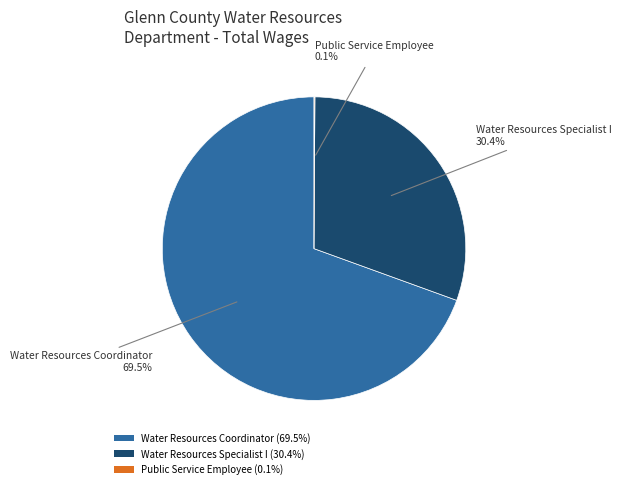

What is the largest slice in the pie chart?

Water Resources Coordinator